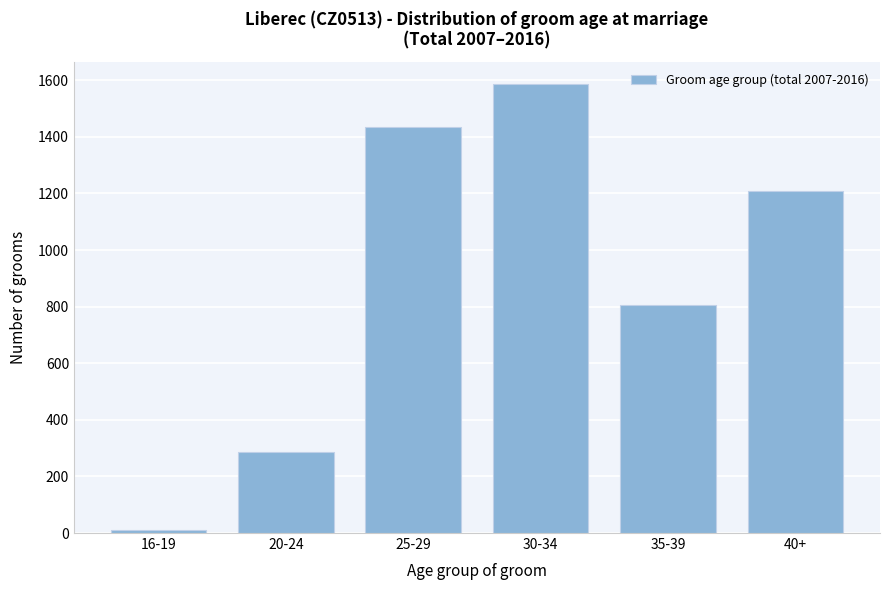

Reading left to right, extract all data points from this chart.

10	288	1436	1585	807	1210